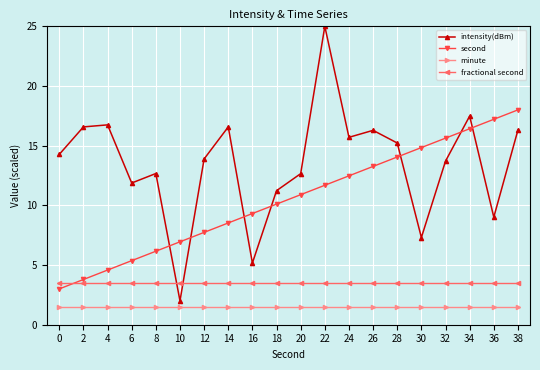

How many lines are shown in the chart?

4